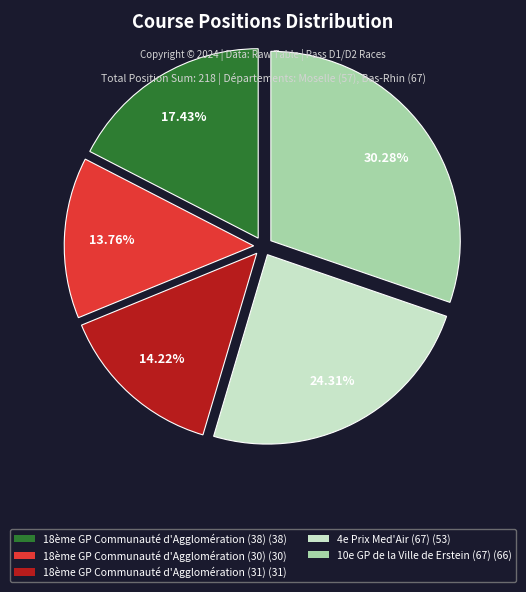

Does 4e Prix Med'Air (67) represent more than half of the total?

No